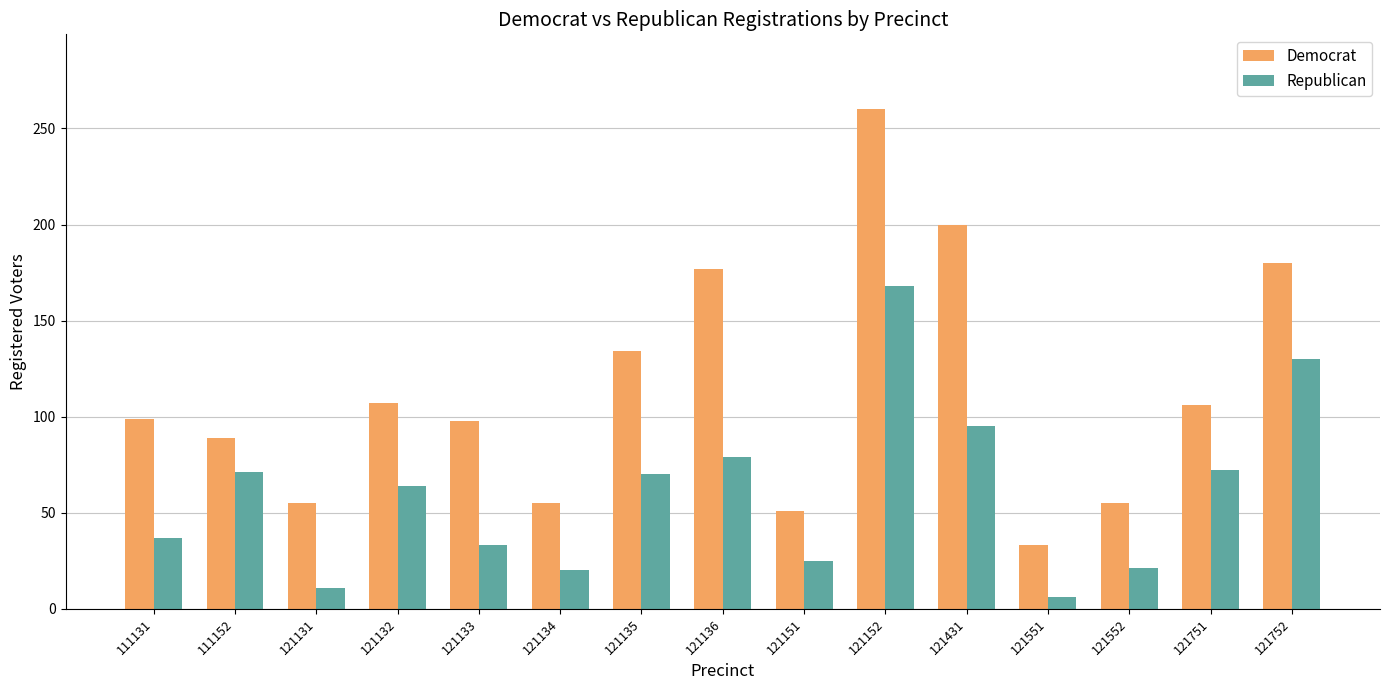

The value of Republican at 121152 is 168. True or false?

True